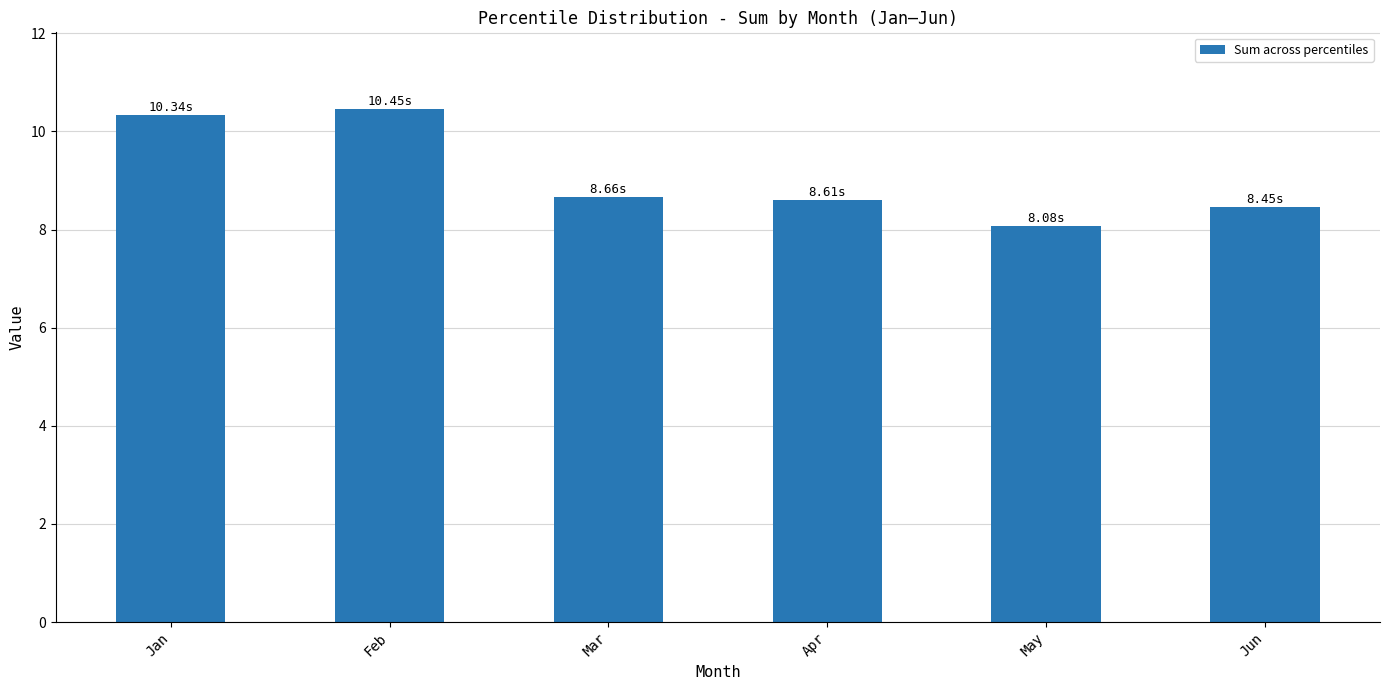

How many distinct data groups are displayed?

1